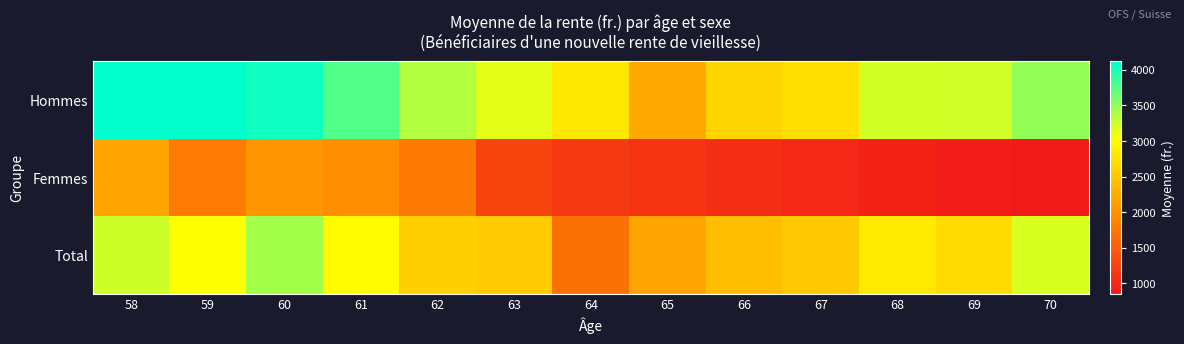

Reading left to right, what are all the values shown in this chart?

Hommes: 58=4113.8	59=4120.9	60=4044.9	61=3768.3	62=3363.7	63=3143.0	64=2814.1	65=2217.0	66=2638.4	67=2738.4	68=3225.2	69=3237.5	70=3482.3
Femmes: 58=2167.4	59=1779.4	60=2034.2	61=1954.1	62=1758.6	63=1269.2	64=1161.2	65=1100.0	66=1050.0	67=1000.0	68=950.0	69=900.0	70=850.0
Total: 58=3243.3	59=3027.6	60=3418.4	61=3000.5	62=2584.3	63=2542.0	64=1691.4	65=2173.1	66=2414.0	67=2518.0	68=2833.8	69=2692.0	70=3199.1